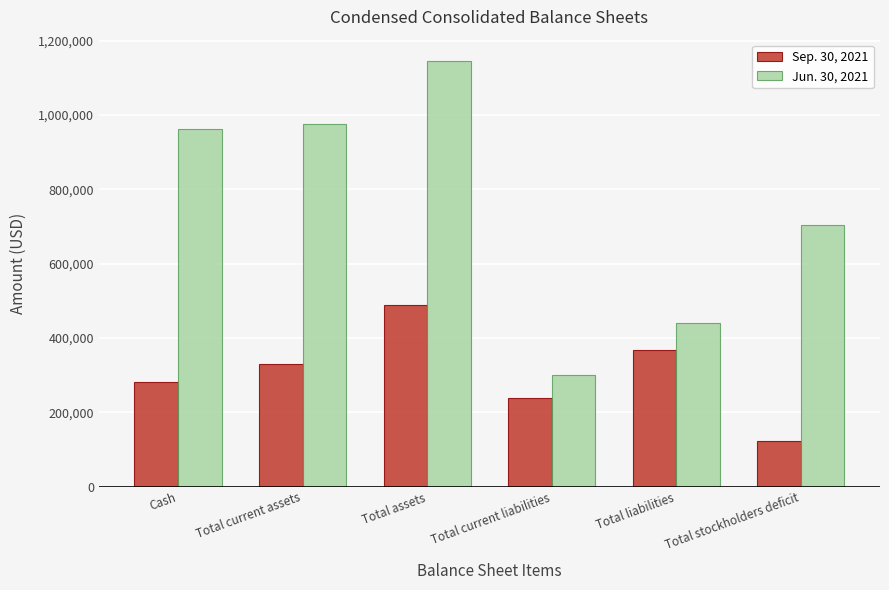

What is the label of the 3rd bar from the right?

Total current liabilities